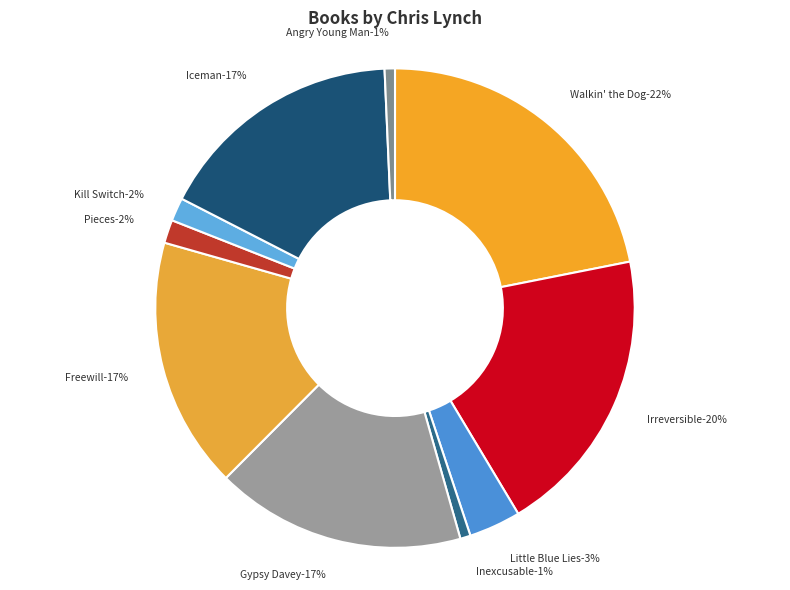

True or false: Walkin' the Dog accounts for 8% of the total.

False